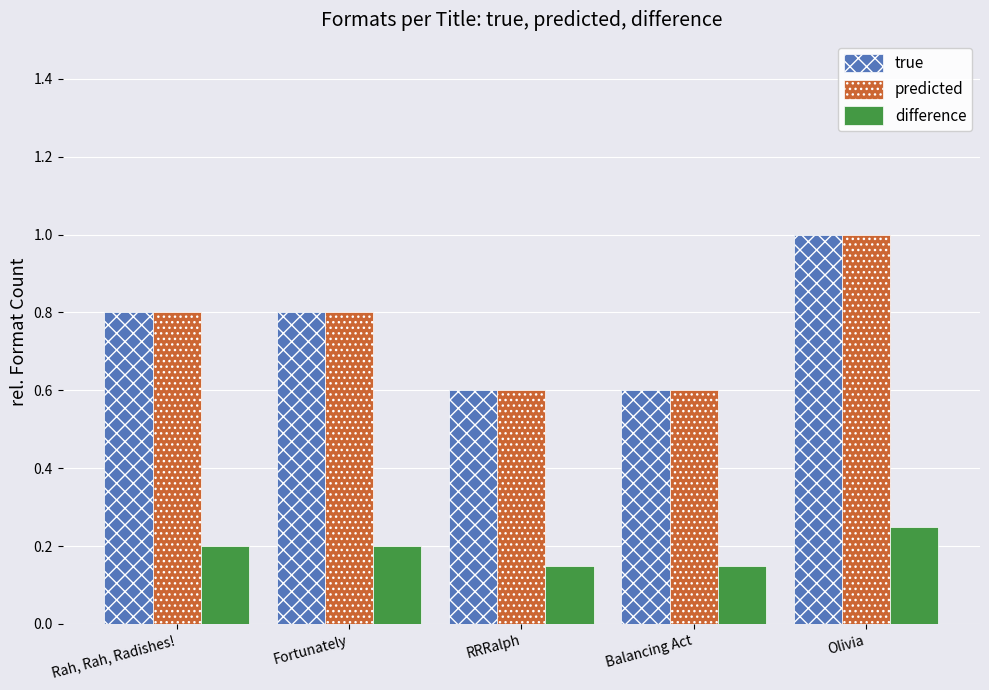

What is the total value across all series at Fortunately?

1.8